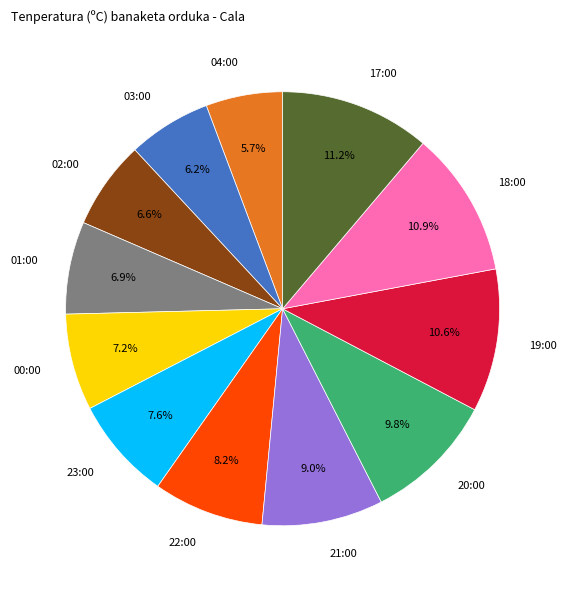

Approximately how many times larger is the value at 23:00 compared to 18:00?

0.7